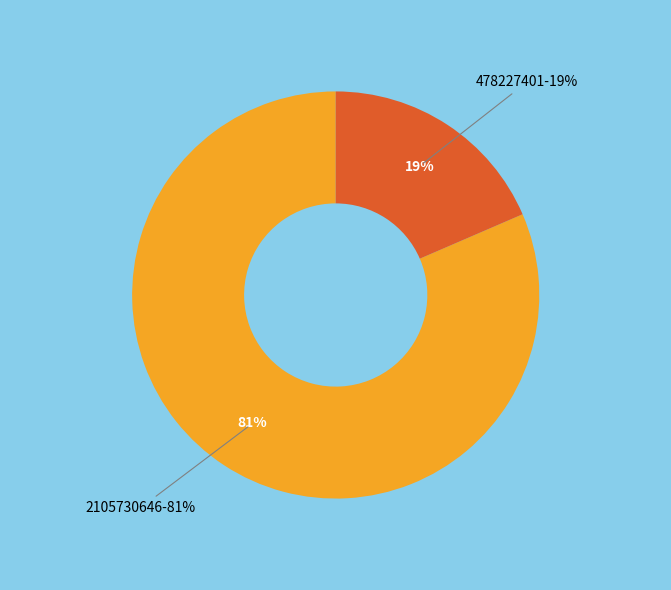

Which slice is the largest?

Result 1 (Key: 2105730646)